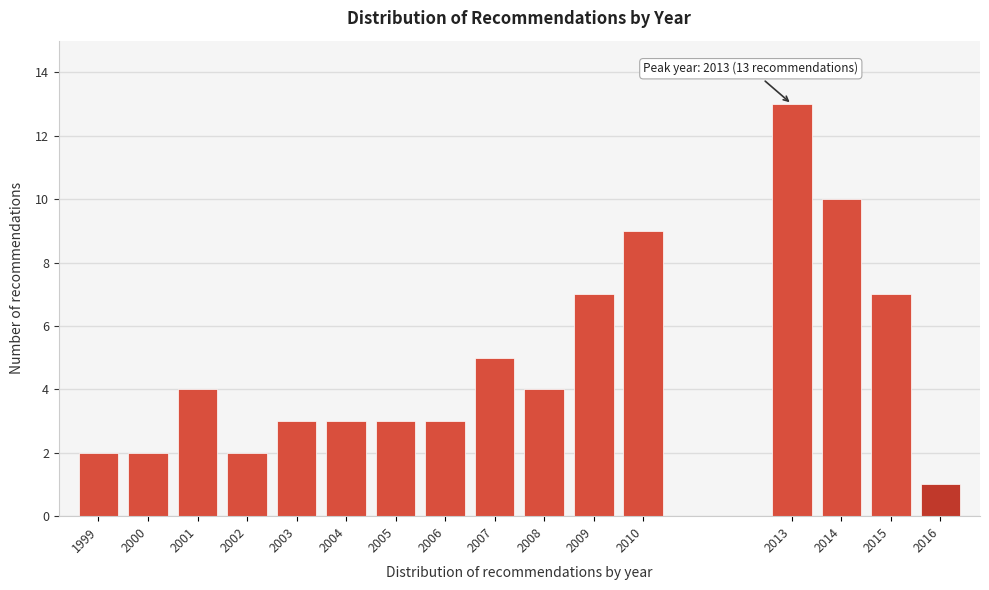

Reading left to right, what are all the values shown in this chart?

1999=2	2000=2	2001=4	2002=2	2003=3	2004=3	2005=3	2006=3	2007=5	2008=4	2009=7	2010=9	2013=13	2014=10	2015=7	2016=1